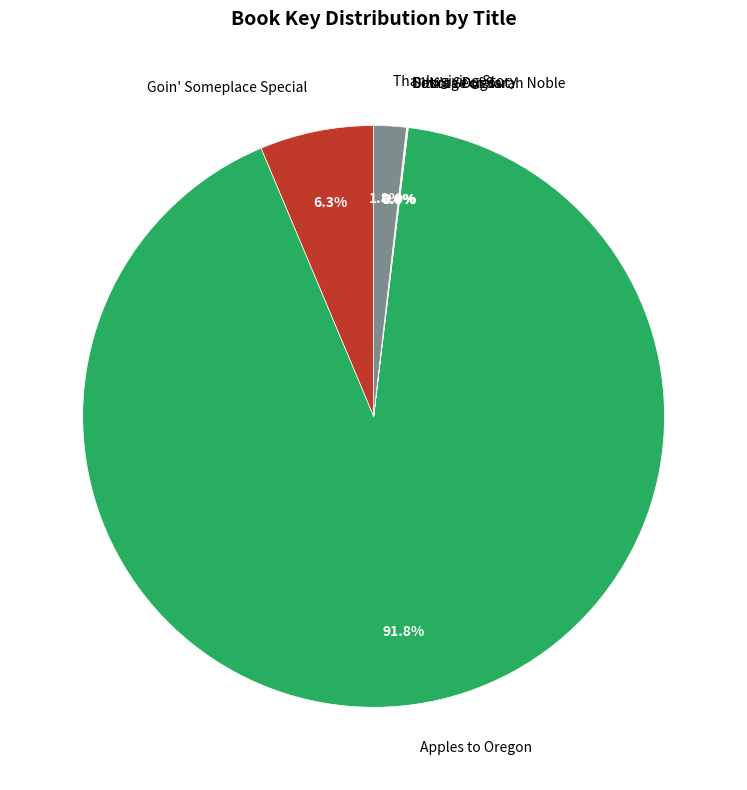

Does any single category account for the majority?

Yes